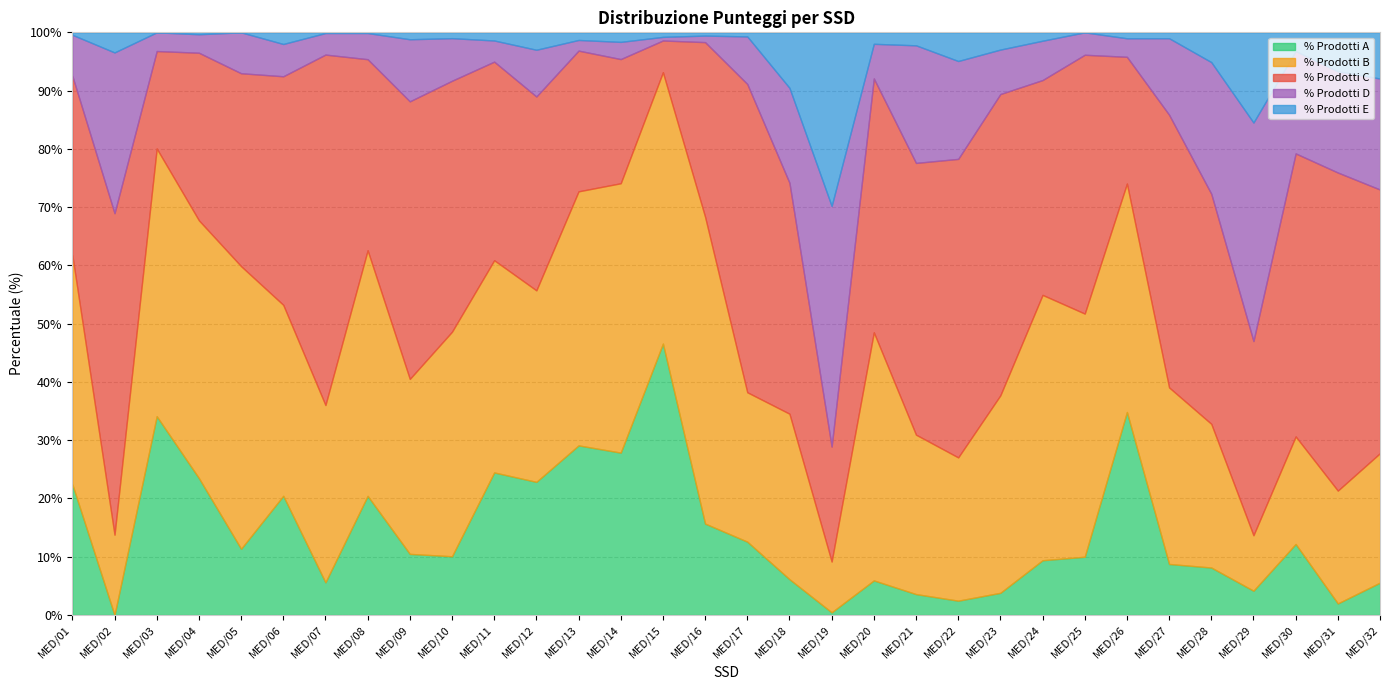

How many values in the % Prodotti D series exceed 7?

18